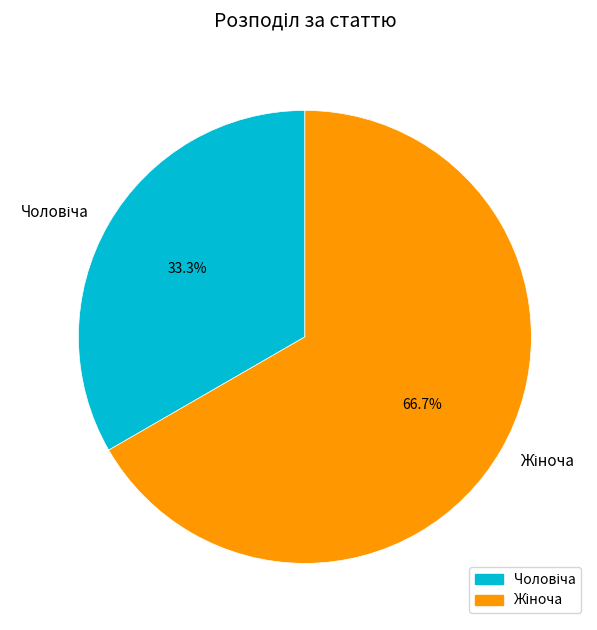

To the nearest percent, what is the difference between the largest and smallest slice percentages?

33%